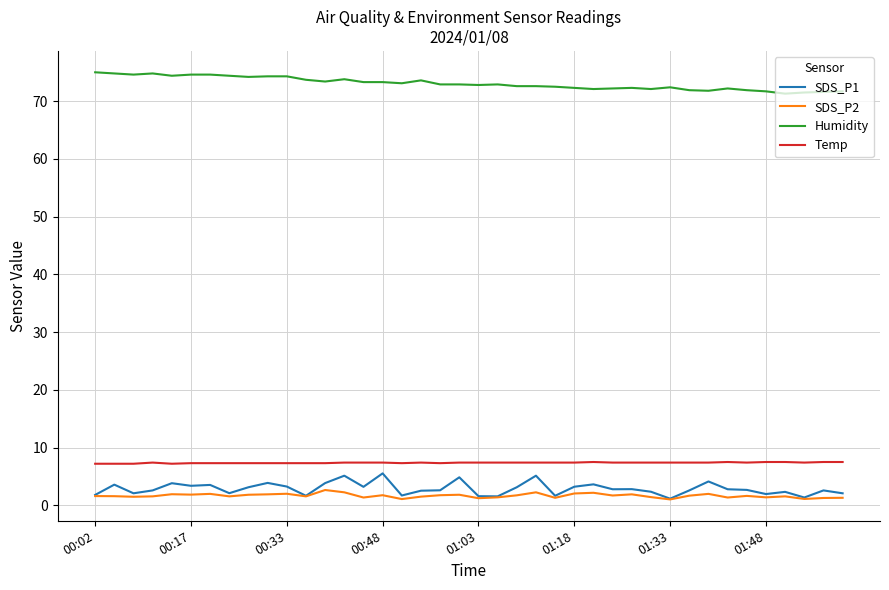

What is the greatest value displayed?

75.0